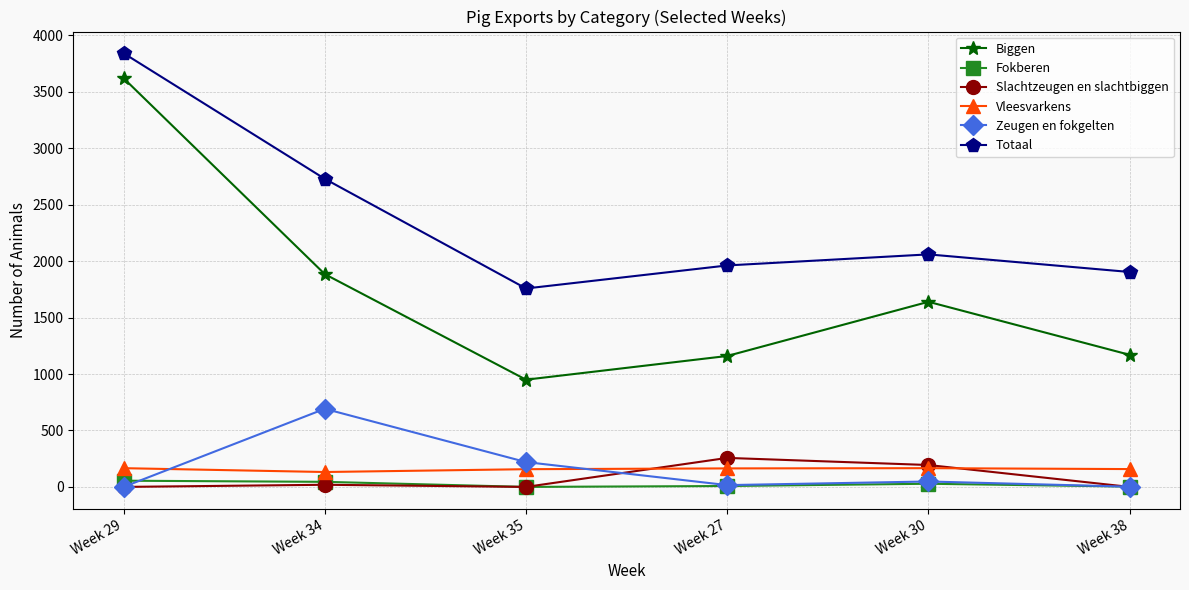

The Biggen series shows 2051 at Week 27. True or false?

False